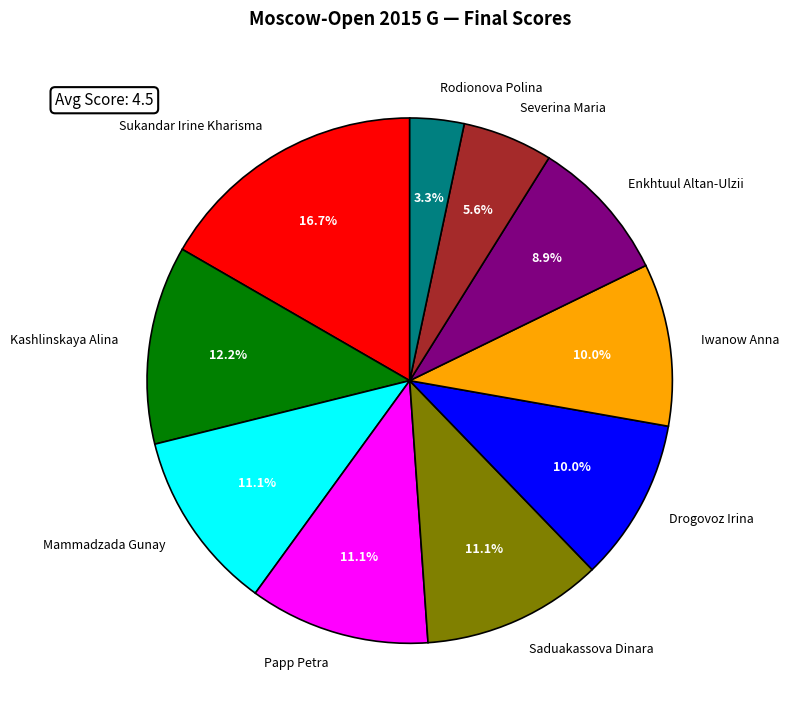

Which category has the smallest portion of the pie?

Rodionova Polina